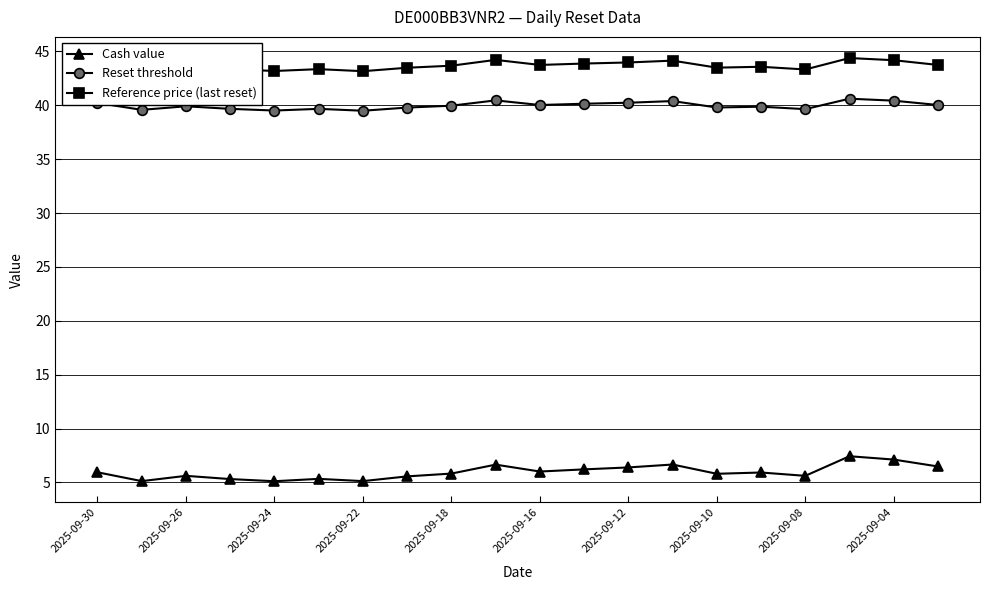

Which series has the largest range (max minus min)?

Cash value